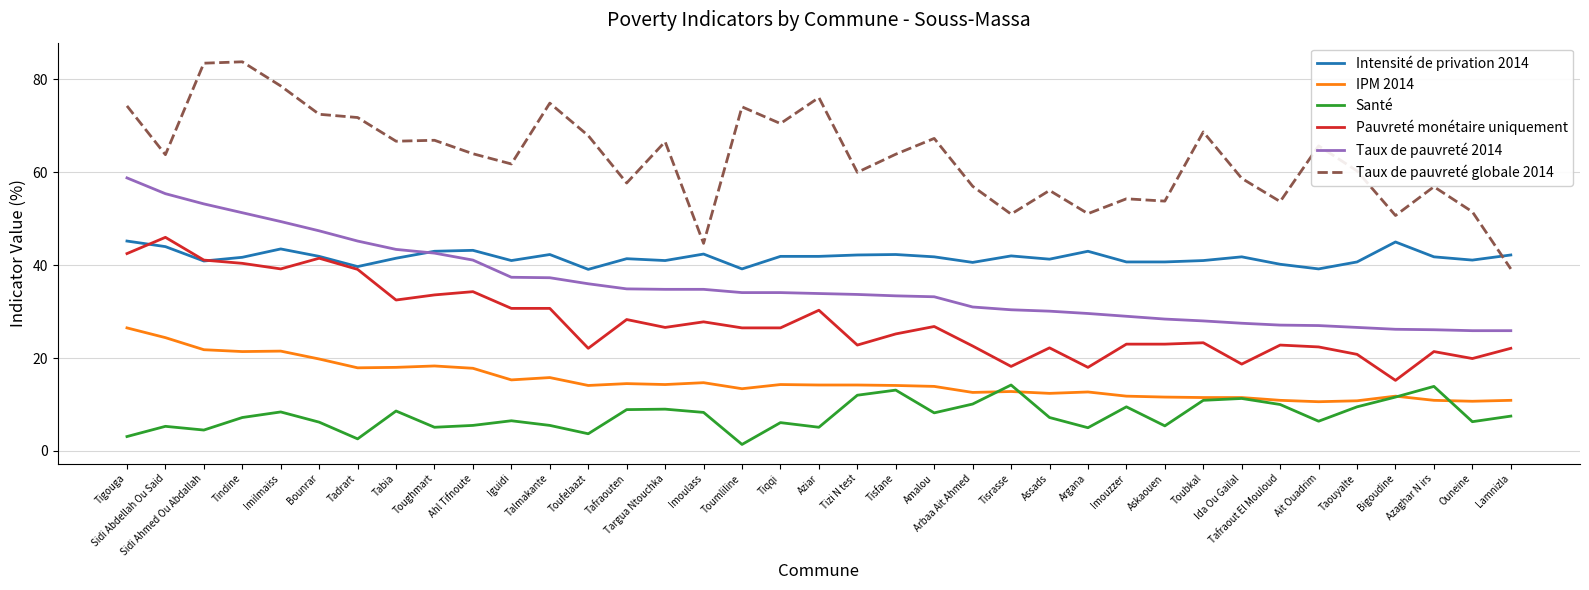

The Taux de pauvreté 2014 series shows 33.2 at Amalou. True or false?

True